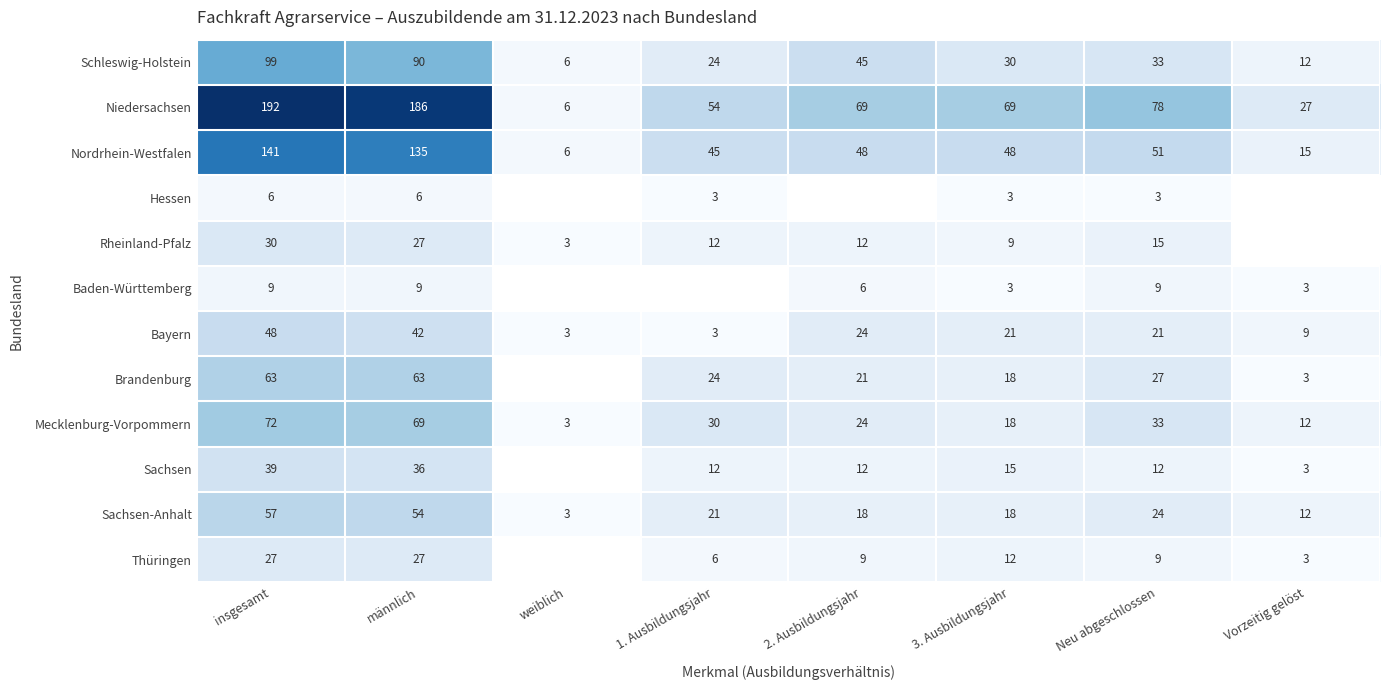

How many Bayern values are between 9 and 42?

5